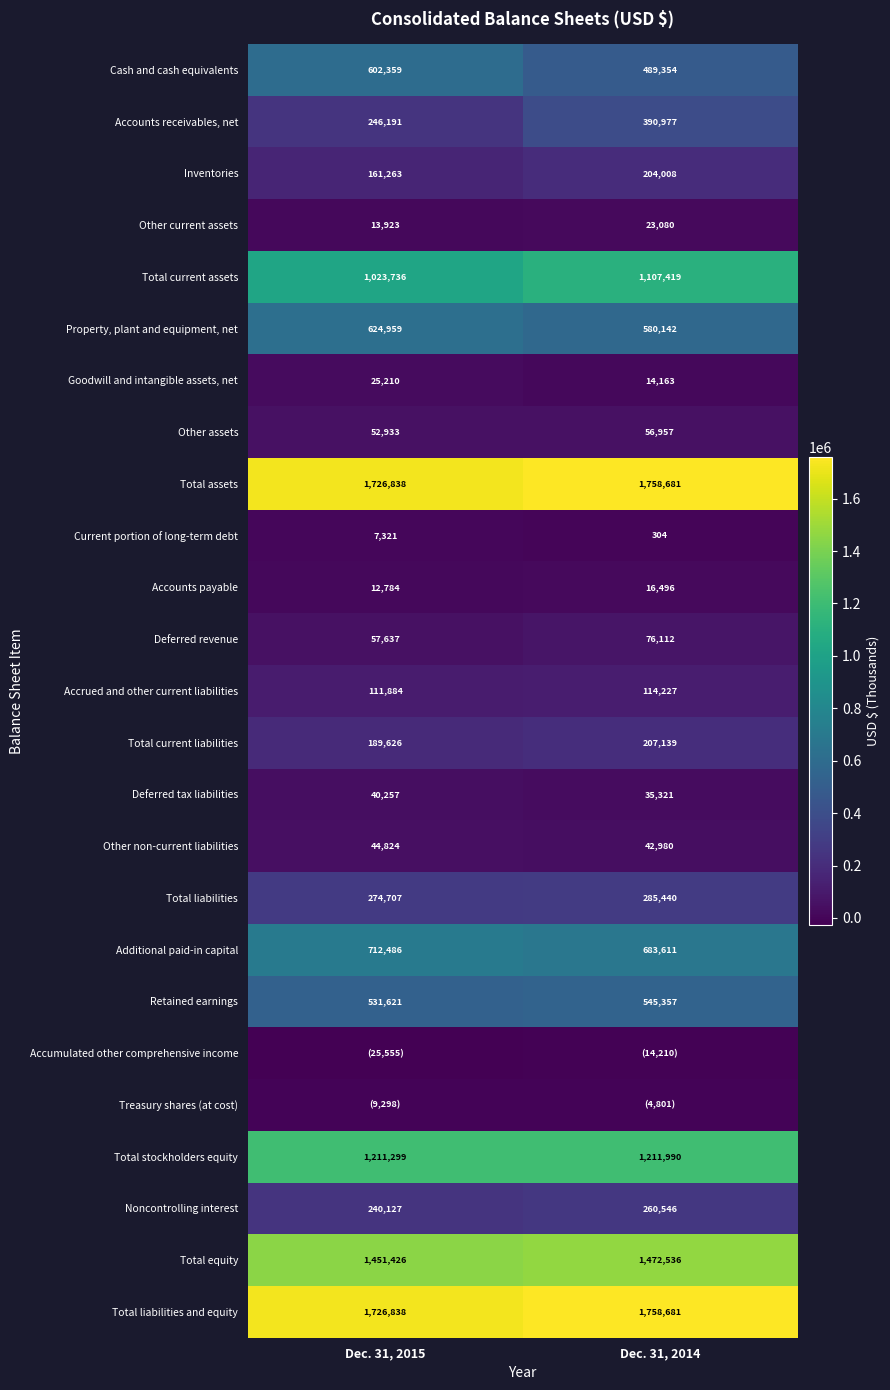

What is the average value of the Total current assets series?

1065578